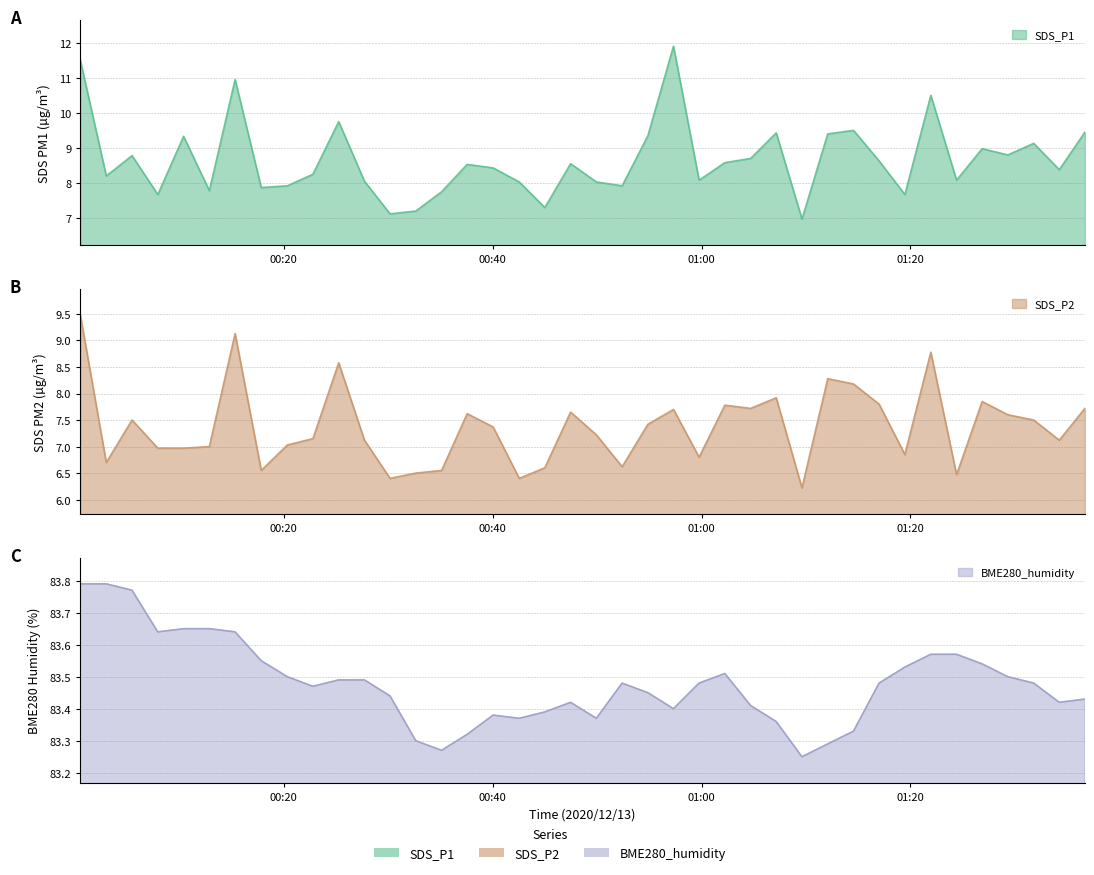

Where is SDS_P2 nearest to the value 7?

2020/12/13 00:12:53